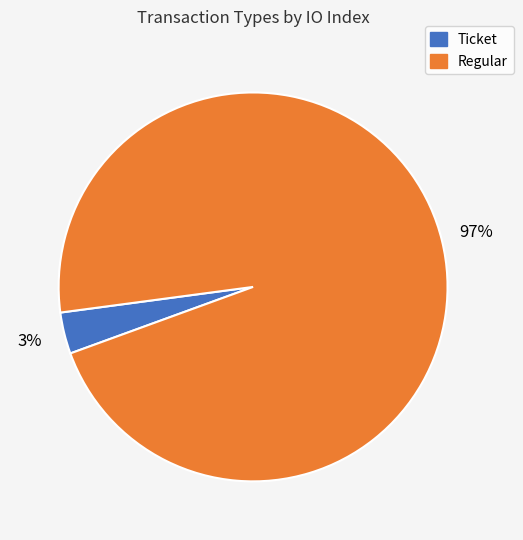

How many slices are in this pie chart?

2